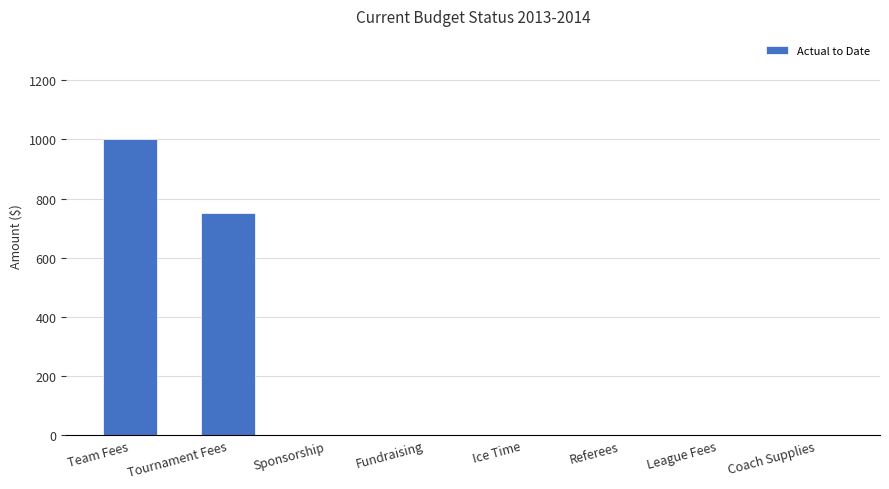

What is the maximum value shown in the chart?

1000